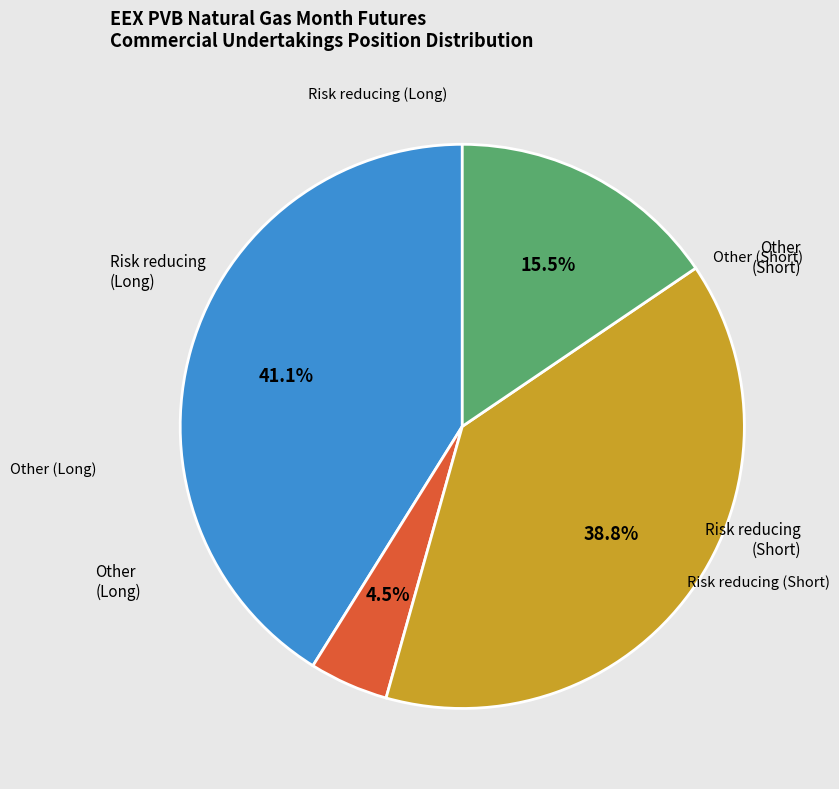

To the nearest percent, what is the average slice percentage?

25%